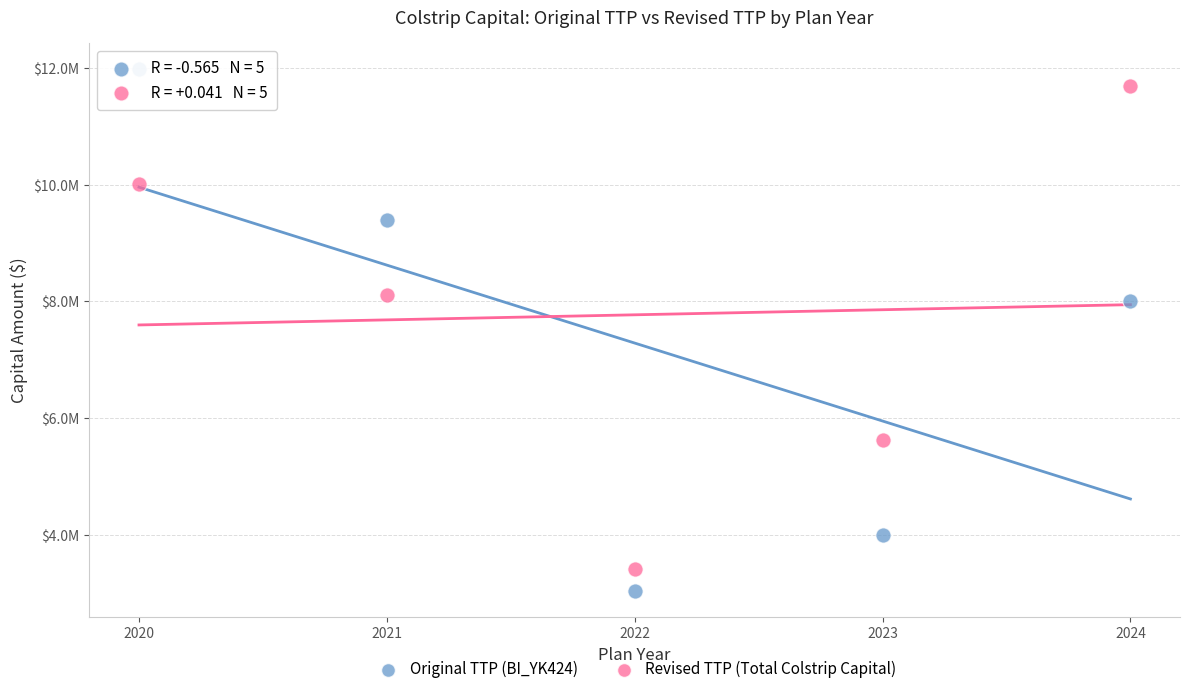

What are all the series names shown in the legend?

Original TTP (BI_YK424), Revised TTP (Total Colstrip Capital)